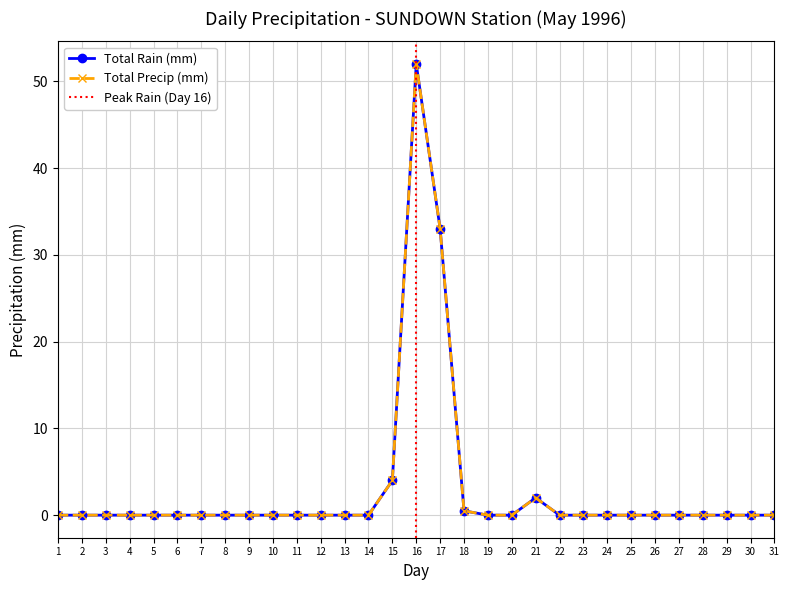

List the series in order of their peak value, highest first.

Total Rain (mm), Total Precip (mm)